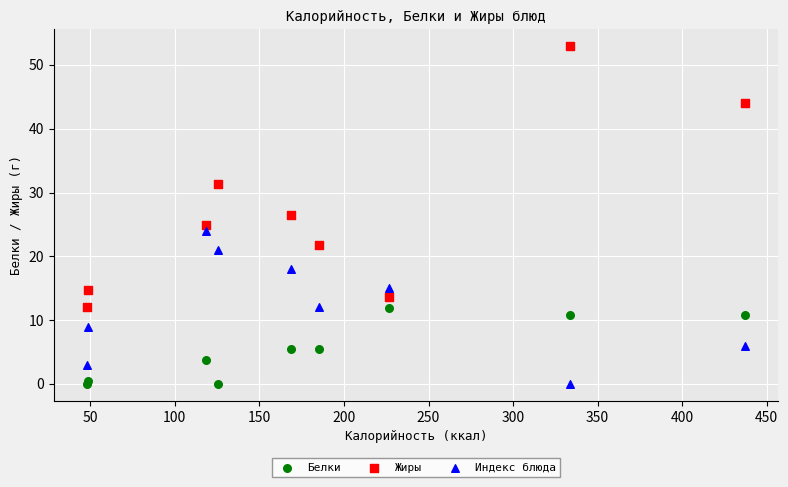

Which series contains the highest Y value?

Жиры